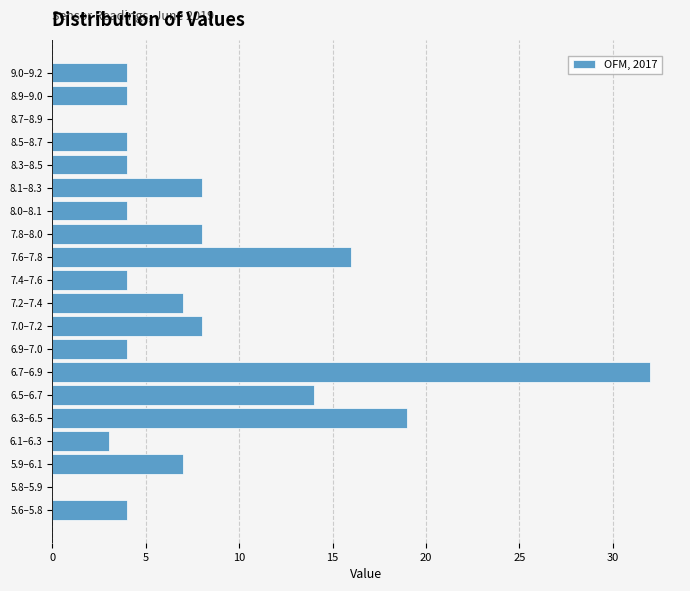

Reading bottom to top, extract all data points from this chart.

5.6–5.8=4	5.8–5.9=0	5.9–6.1=7	6.1–6.3=3	6.3–6.5=19	6.5–6.7=14	6.7–6.9=32	6.9–7.0=4	7.0–7.2=8	7.2–7.4=7	7.4–7.6=4	7.6–7.8=16	7.8–8.0=8	8.0–8.1=4	8.1–8.3=8	8.3–8.5=4	8.5–8.7=4	8.7–8.9=0	8.9–9.0=4	9.0–9.2=4